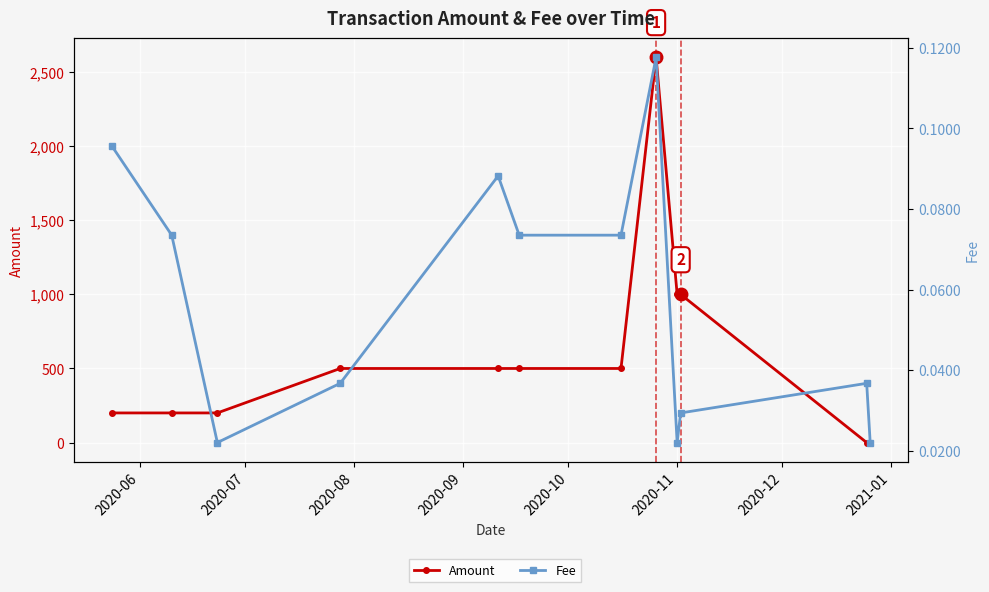

What is the difference between the Fee values at 2020-06 and 2020-09?

0.1